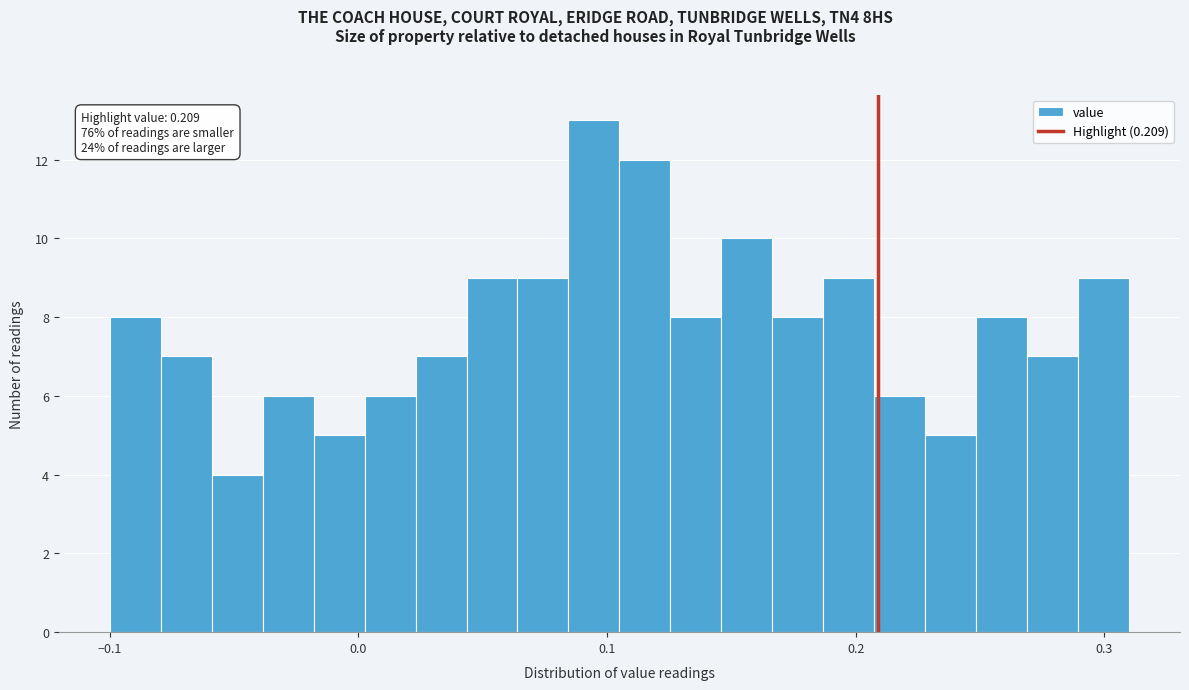

Around what value on the x-axis is the tallest bar? Give the approximate position of its centre, as read against the axis.

0.09